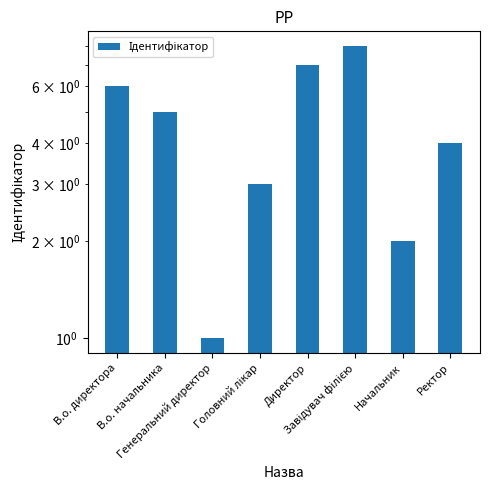

What is the change in value from В.о. директора to Начальник?

-4